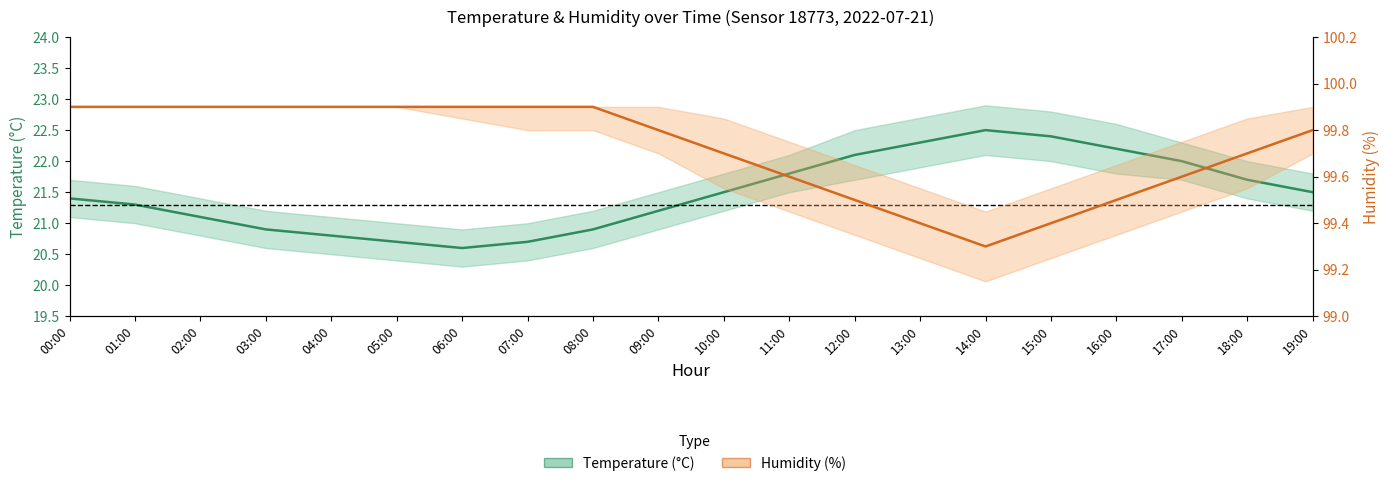

List the labels in order of Temperature (°C) value, smallest first.

06:00, 05:00, 07:00, 04:00, 03:00, 08:00, 02:00, 09:00, 01:00, 00:00, 10:00, 19:00, 18:00, 11:00, 17:00, 12:00, 16:00, 13:00, 15:00, 14:00